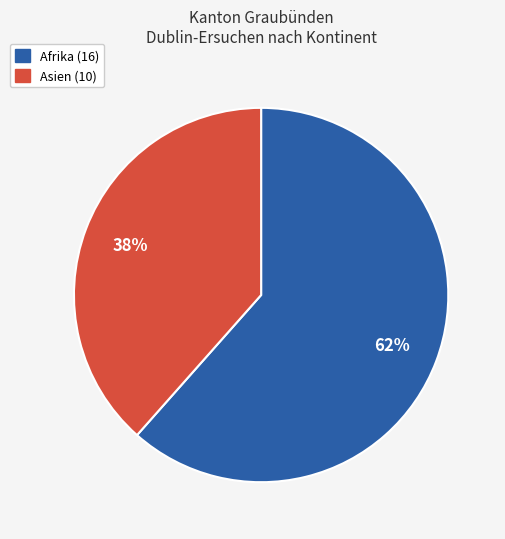

To the nearest percent, what is the average slice percentage?

50%